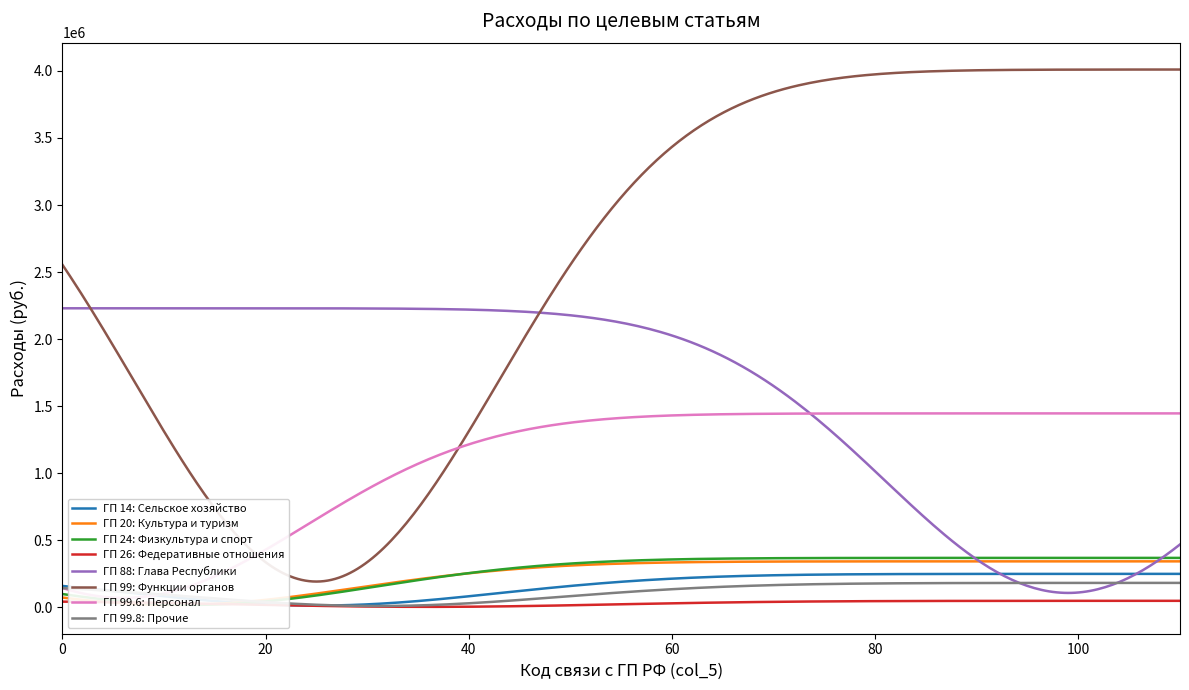

True or false: ГП 99: Функции органов and ГП 99.8: Прочие cross at least once.

False